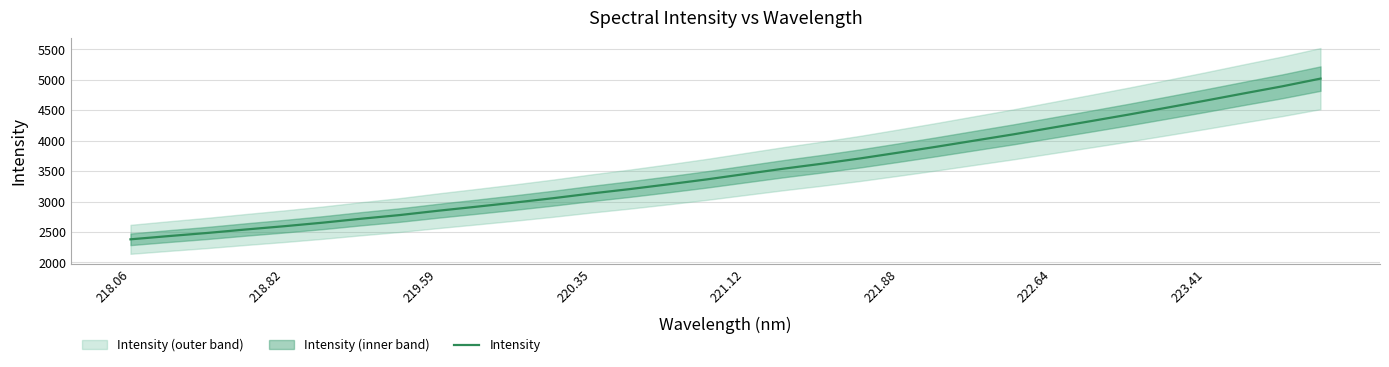

What is the highest value of the Intensity series?

5020.6